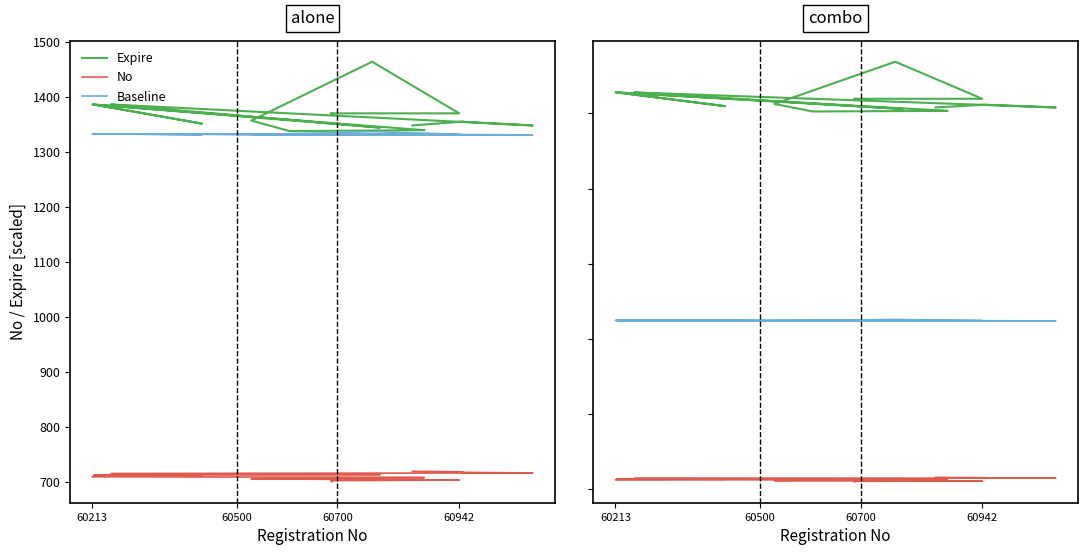

Does the chart have visible grid lines?

No